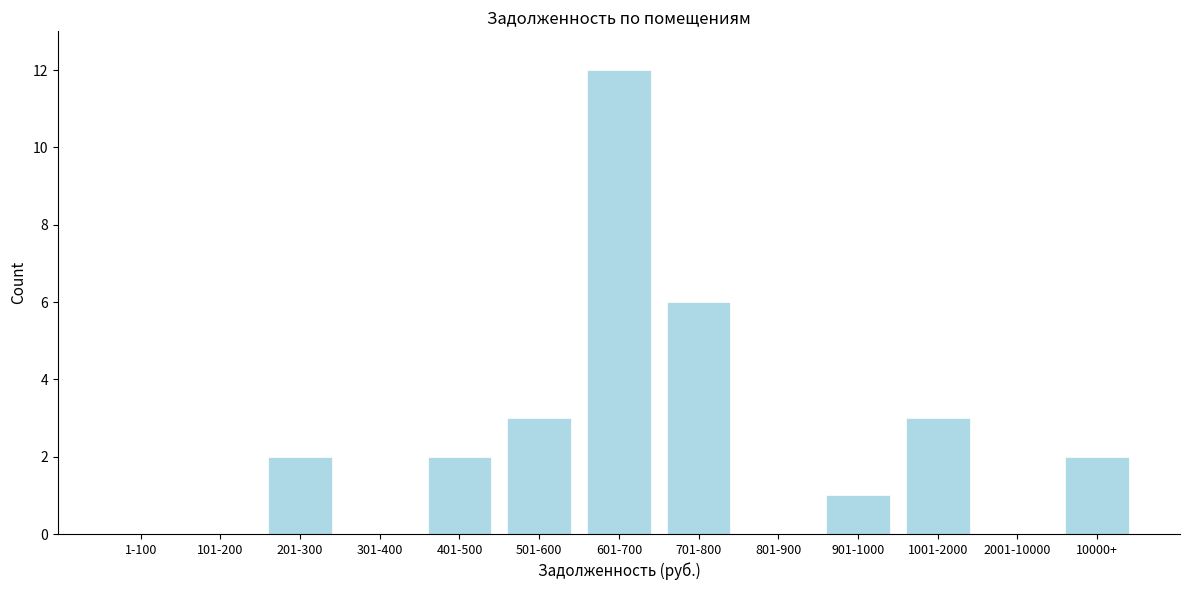

Reading right to left, extract all data points from this chart.

10000+=2	2001-10000=0	1001-2000=3	901-1000=1	801-900=0	701-800=6	601-700=12	501-600=3	401-500=2	301-400=0	201-300=2	101-200=0	1-100=0